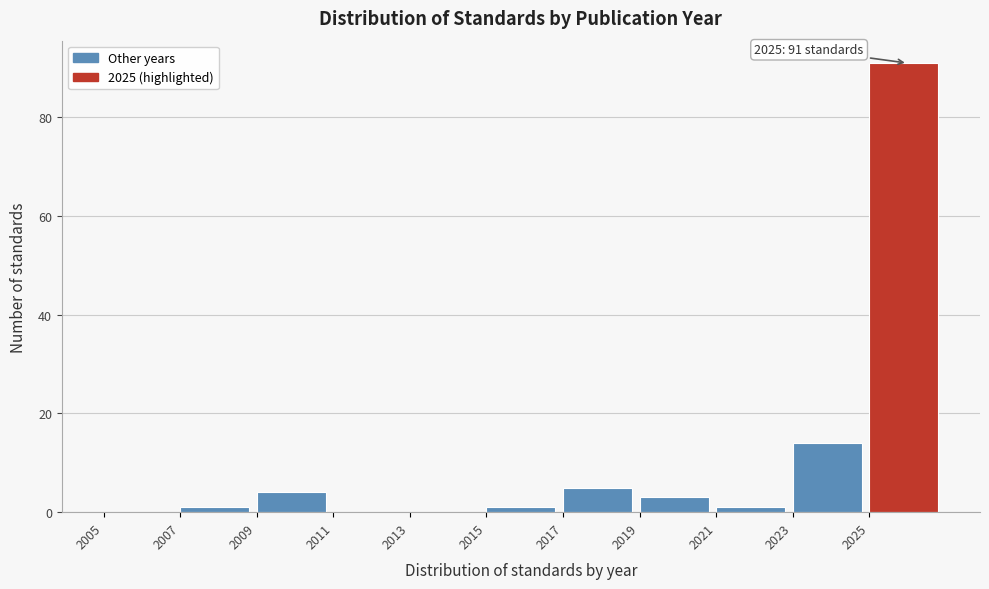

Over which range of the x-axis is the bar tallest?

2025 to 2027